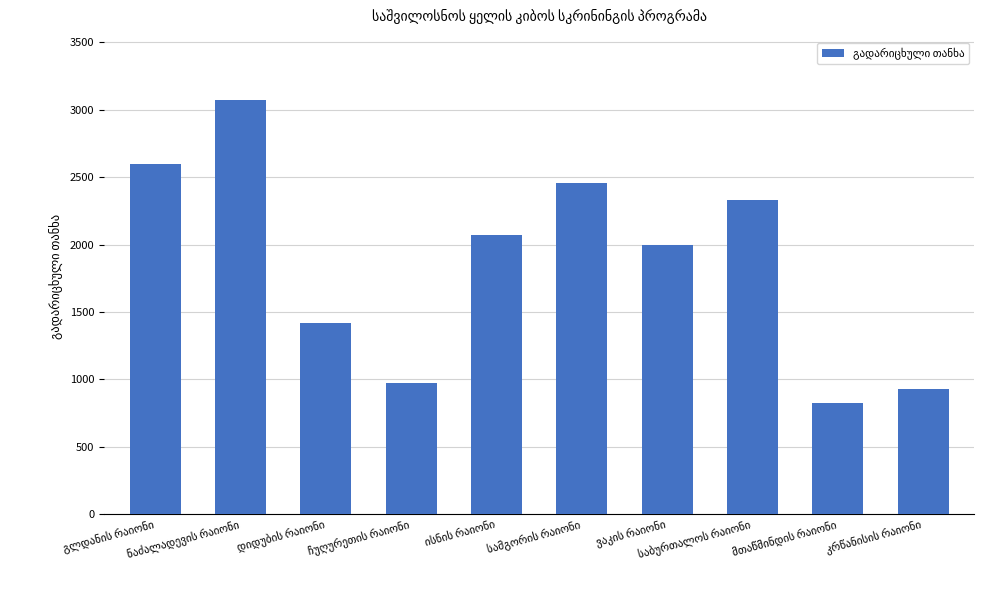

What is the smallest value displayed?

828